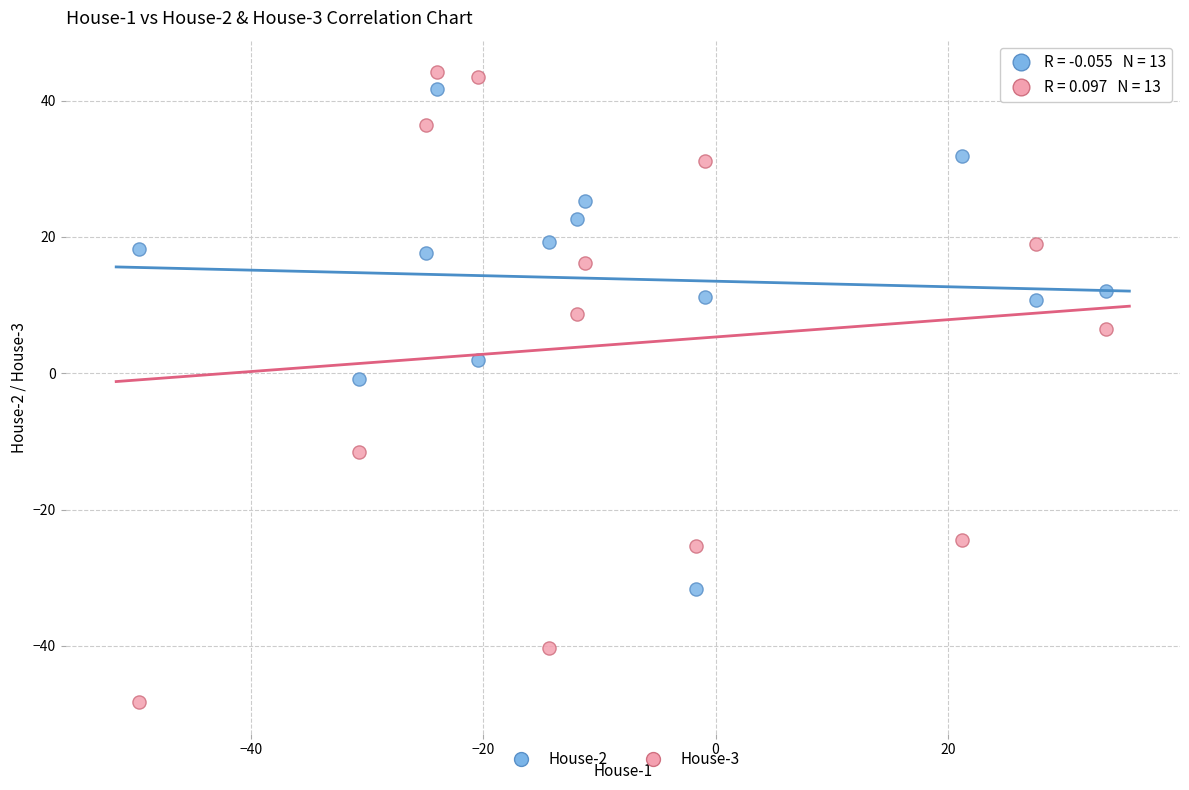

Across all data points, what is the range of Y values (max minus min)?

92.4